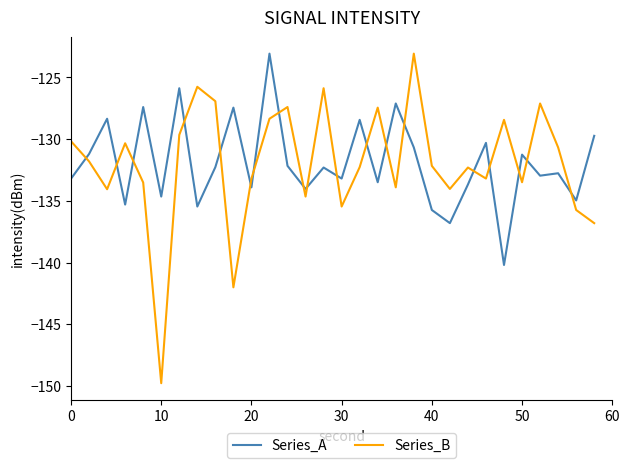

Which series has the widest spread of values?

Series_B